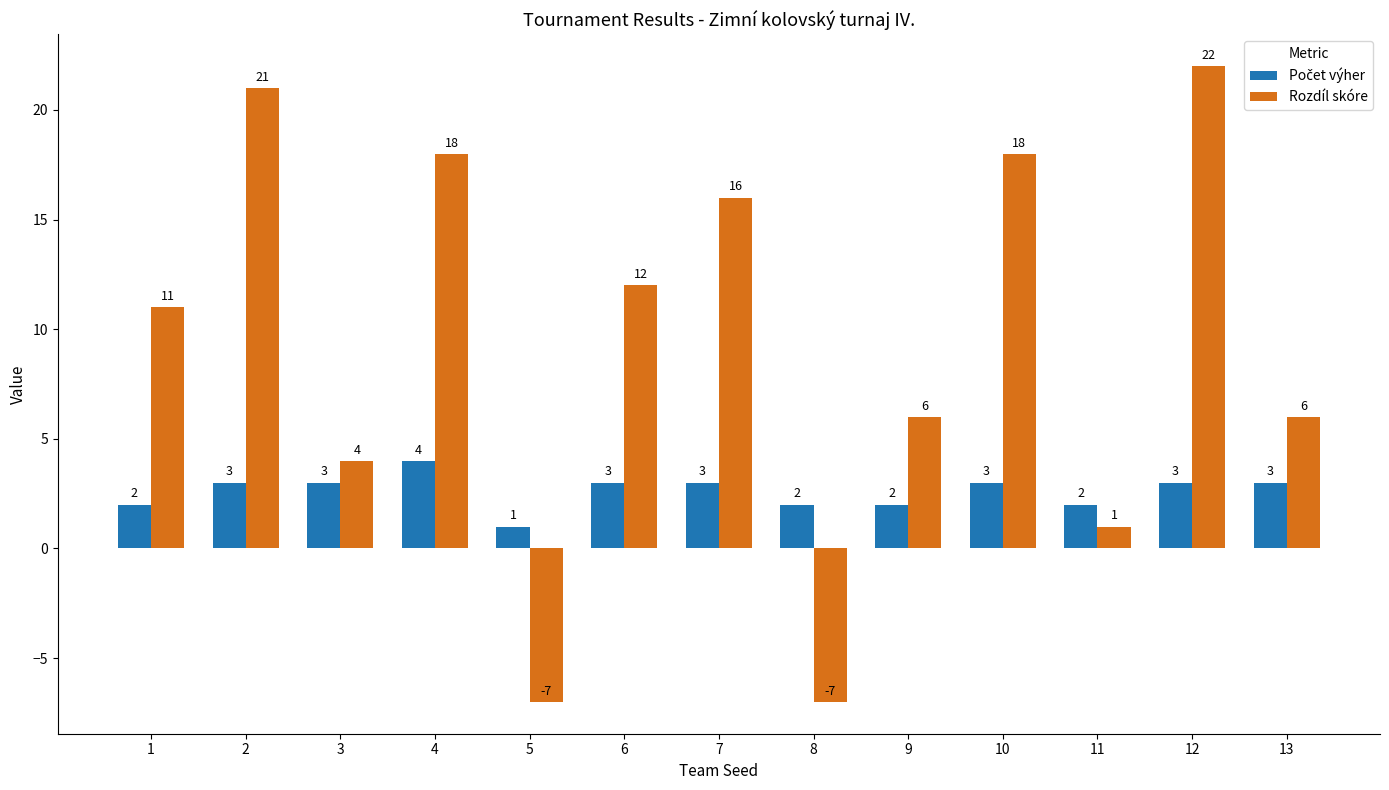

Which series changed the most between 10 and 12?

Rozdíl skóre